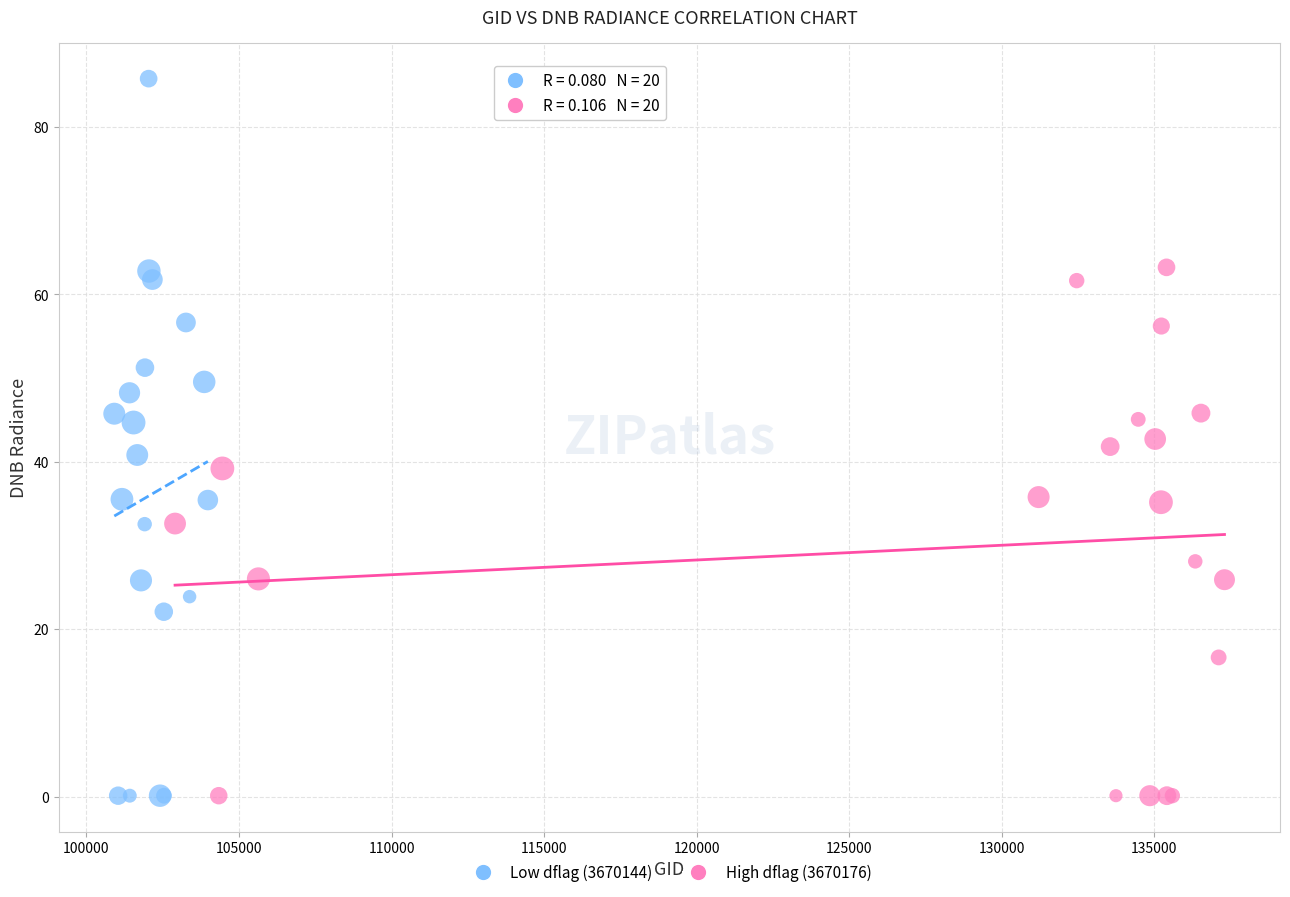

Which series has the widest spread of Y values?

Low dflag (3670144)